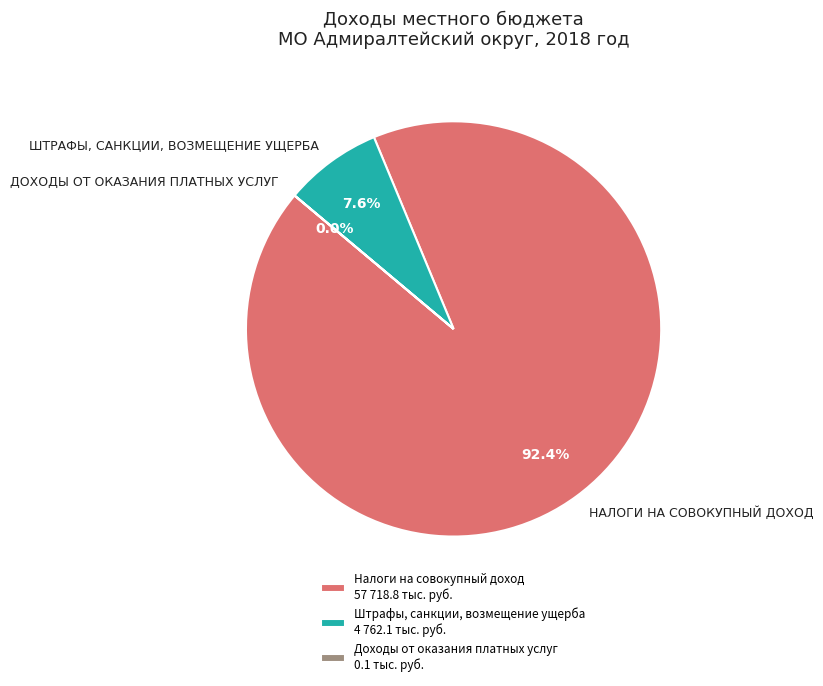

To the nearest percent, what percentage of the pie is НАЛОГИ НА СОВОКУПНЫЙ ДОХОД?

92%